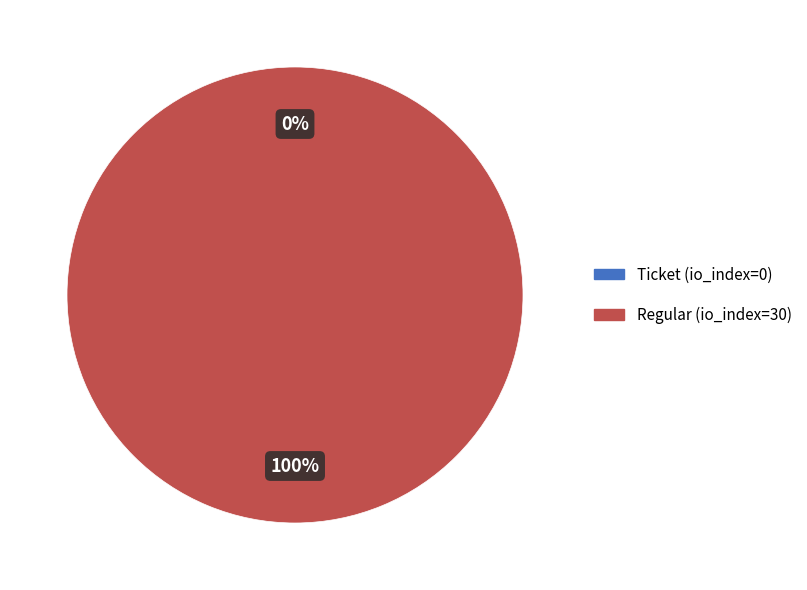

How many slices are in this pie chart?

2